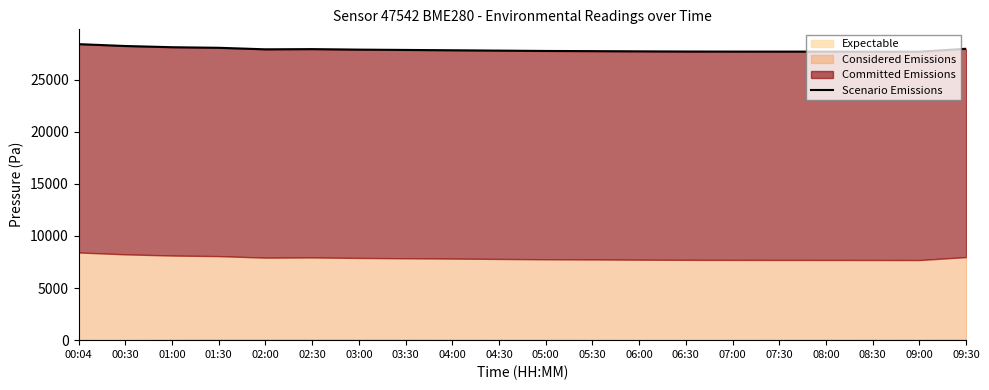

Where is the data nearest to the value 28056?

01:30